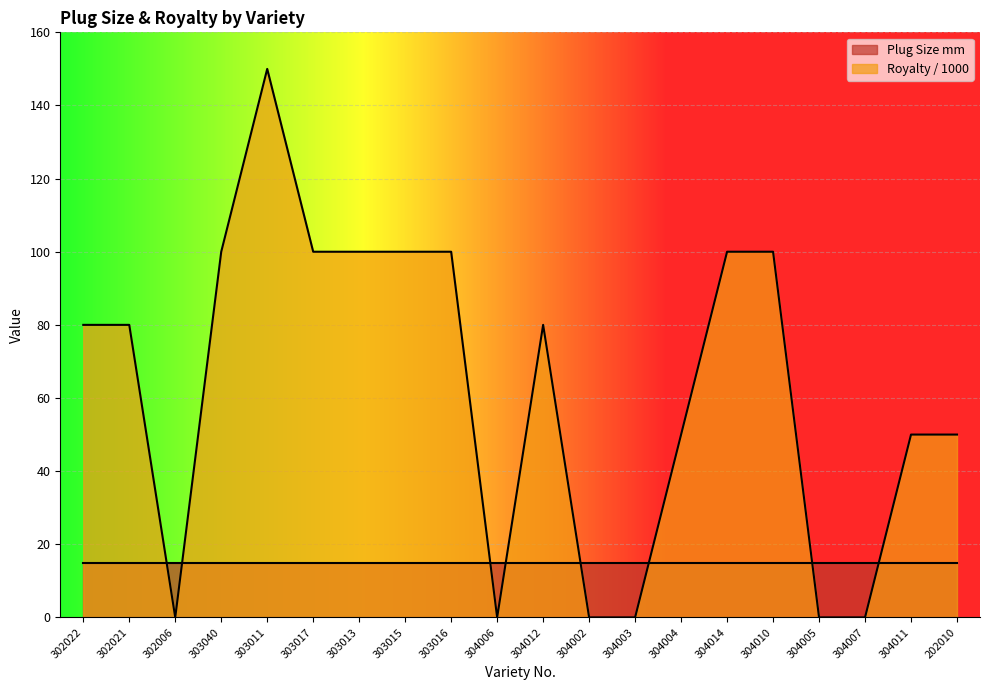

True or false: there are more than 1 points higher than both neighbors.

True